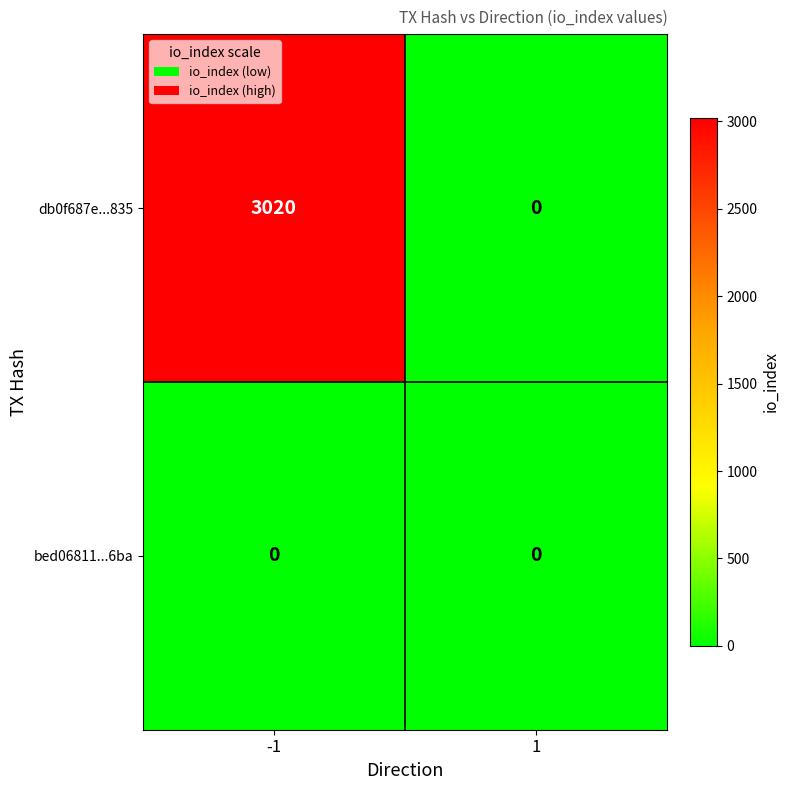

Rank the series by their average value, from lowest to highest.

bed06811...6ba, db0f687e...835